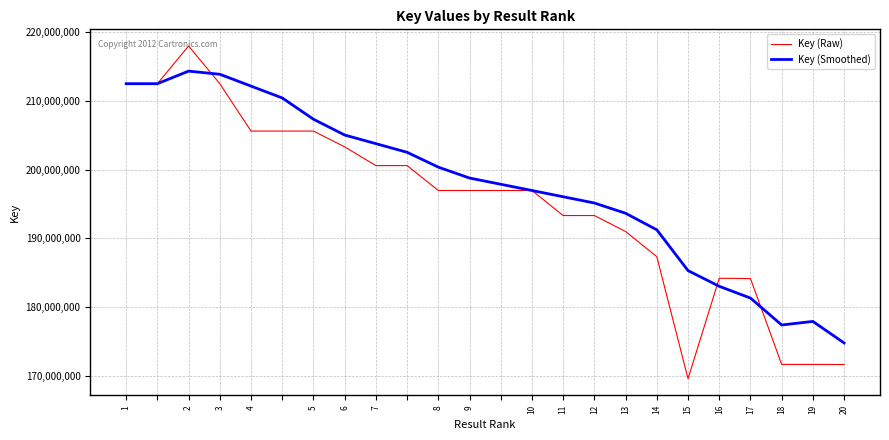

List the series in order of their peak value, highest first.

Key (Raw), Key (Smoothed)